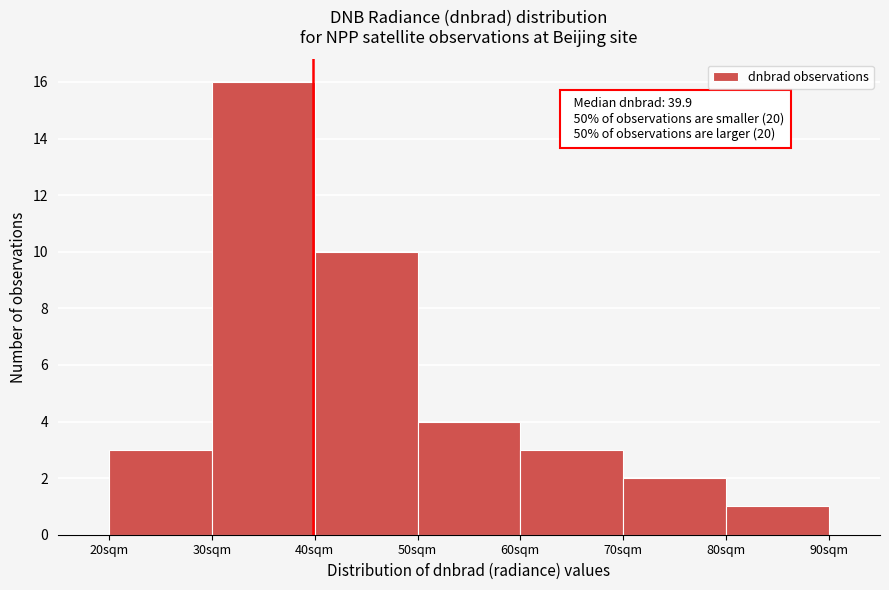

Which range on the x-axis has the tallest bar?

30 to 40